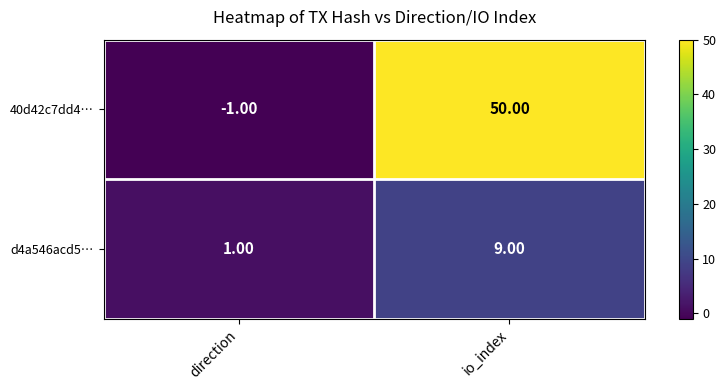

How many data points does each series have?

2